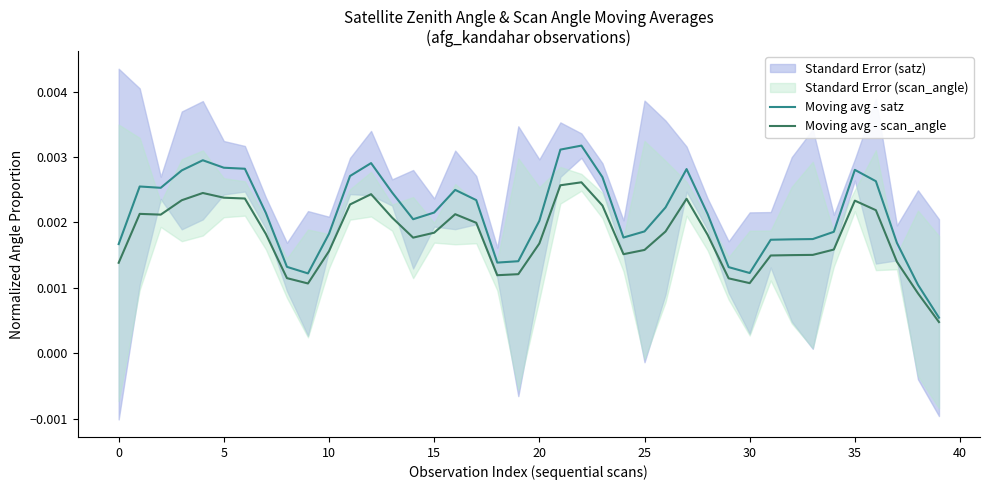

True or false: Moving avg - scan_angle and Moving avg - satz cross at least once.

False